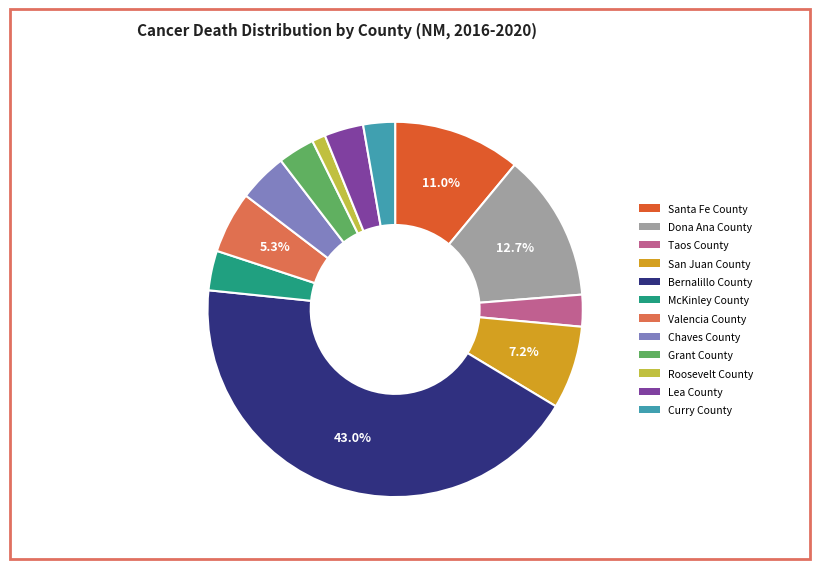

To the nearest percent, what is the difference between the largest and smallest slice percentages?

42%